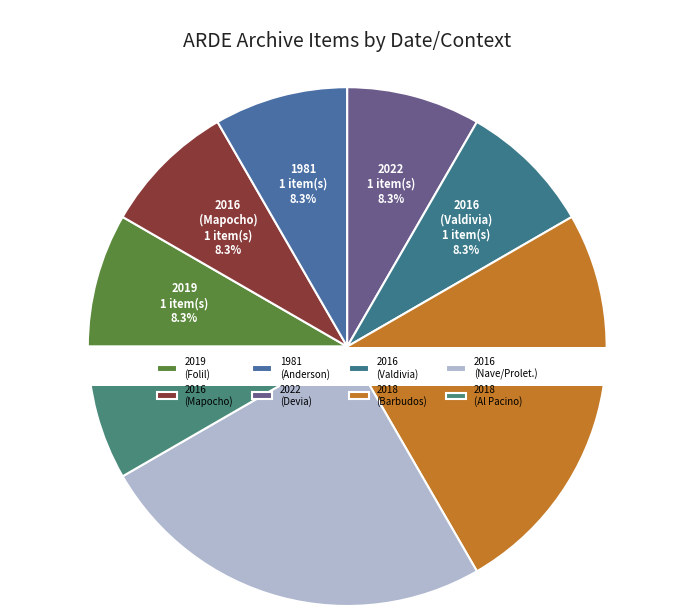

To the nearest percent, what is the average slice percentage?

12%